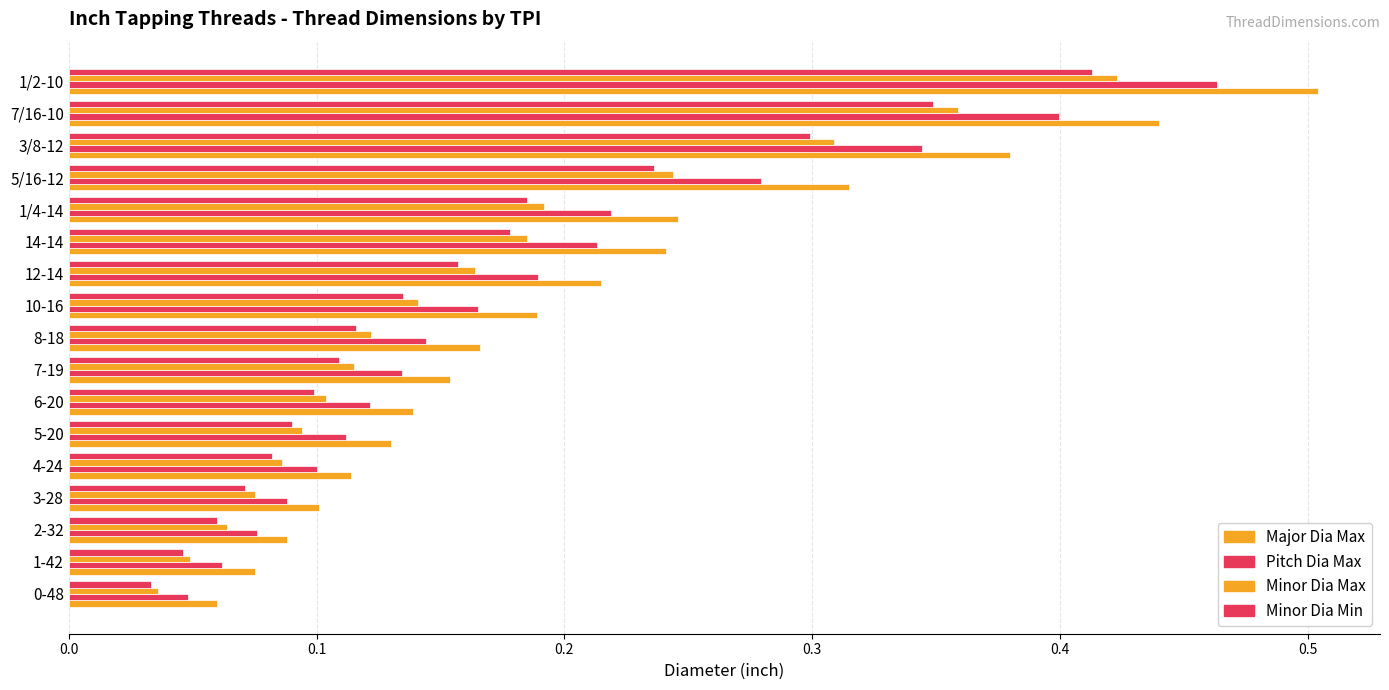

Count the number of data series in this chart.

4